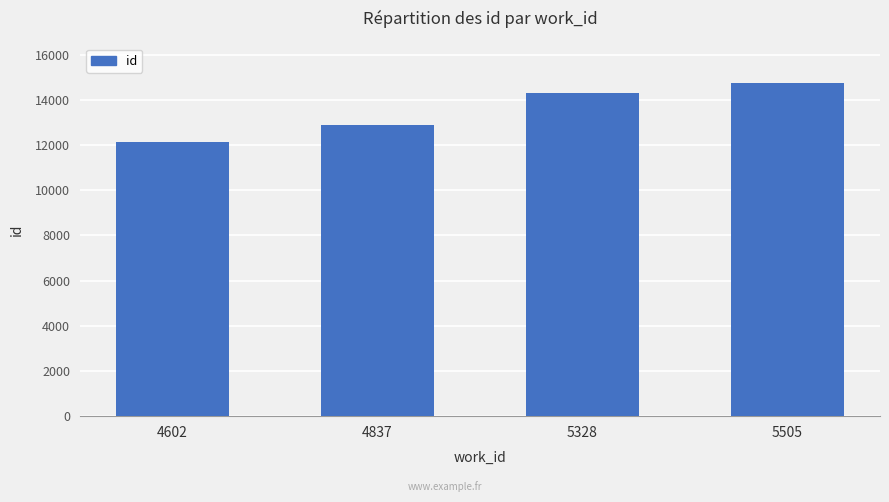

What is the difference between the values at 5328 and 4602?

2184